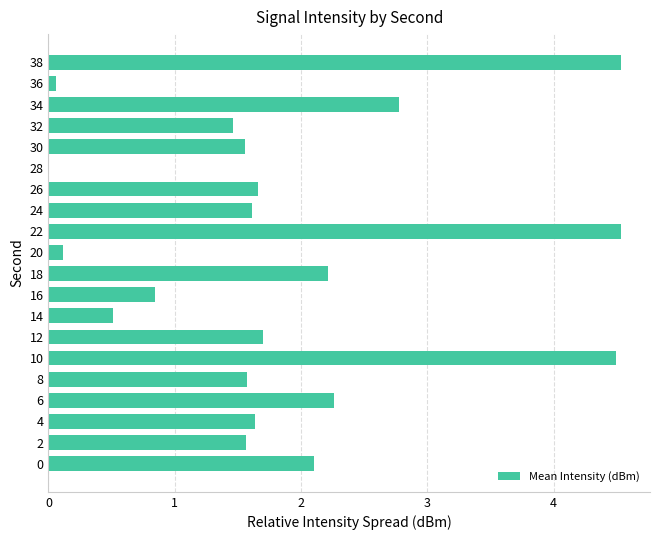

Is it true that the value at 18 is 0.1?

False